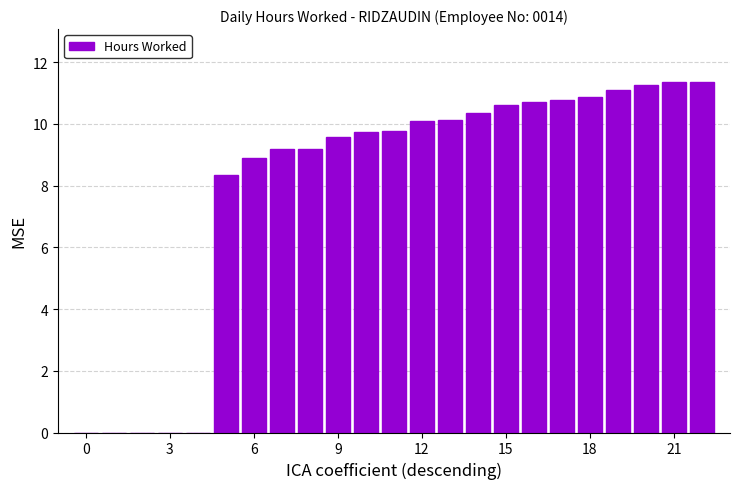

What is the sum of all values?

183.3